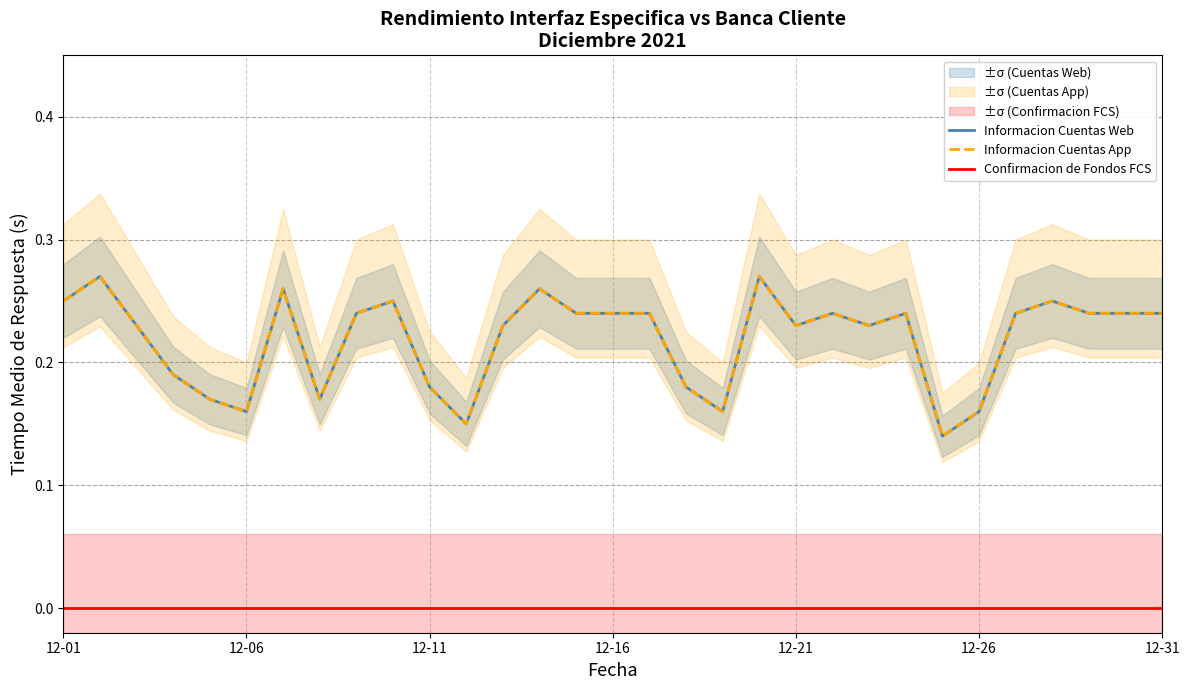

True or false: Informacion Cuentas Web and Confirmacion de Fondos FCS intersect in this chart.

False